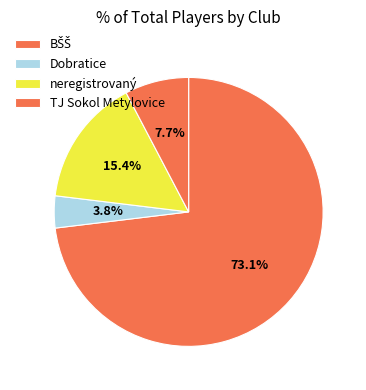

How many segments does this pie chart have?

4